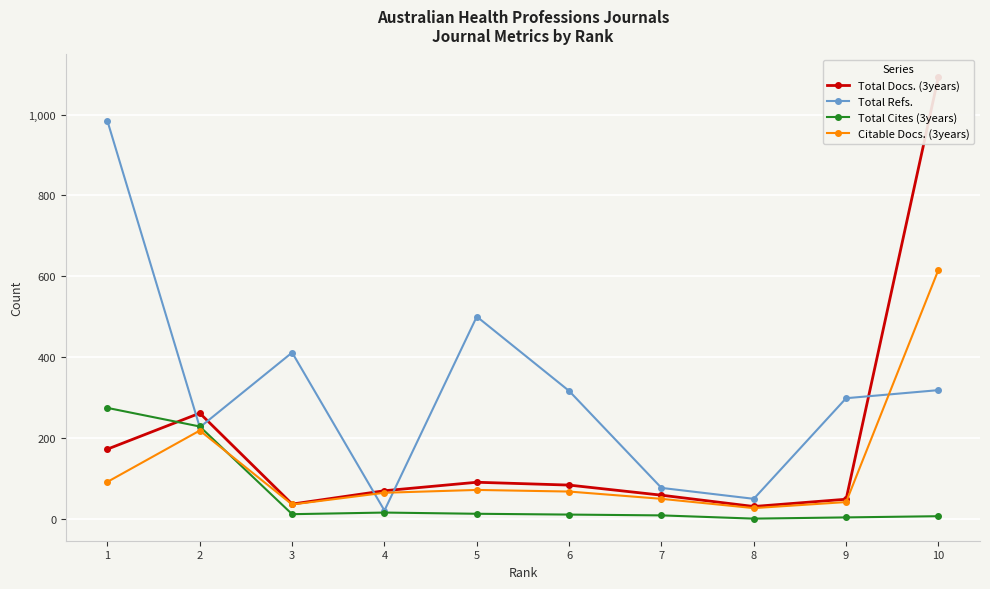

How many lines are shown in the chart?

4